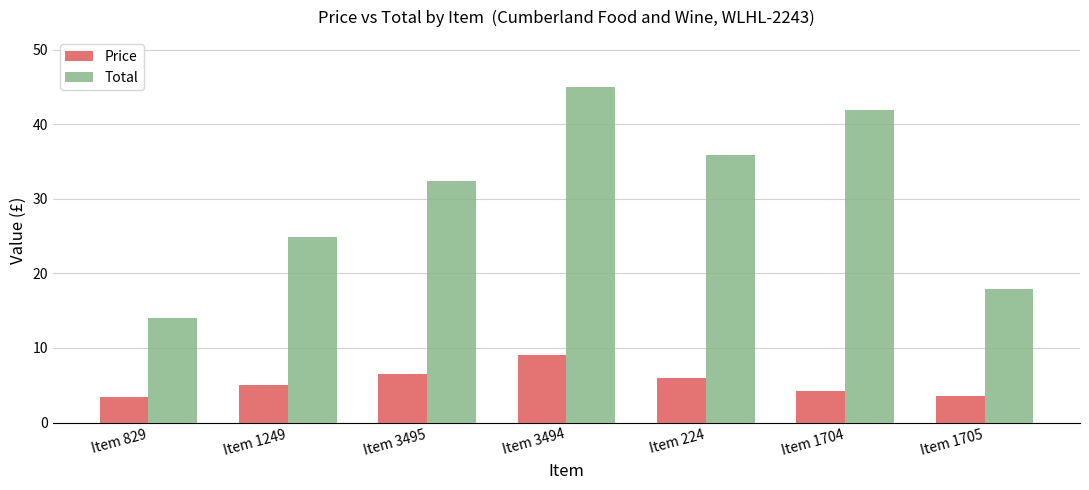

Is it true that Total equals 32.5 at Item 3495?

True